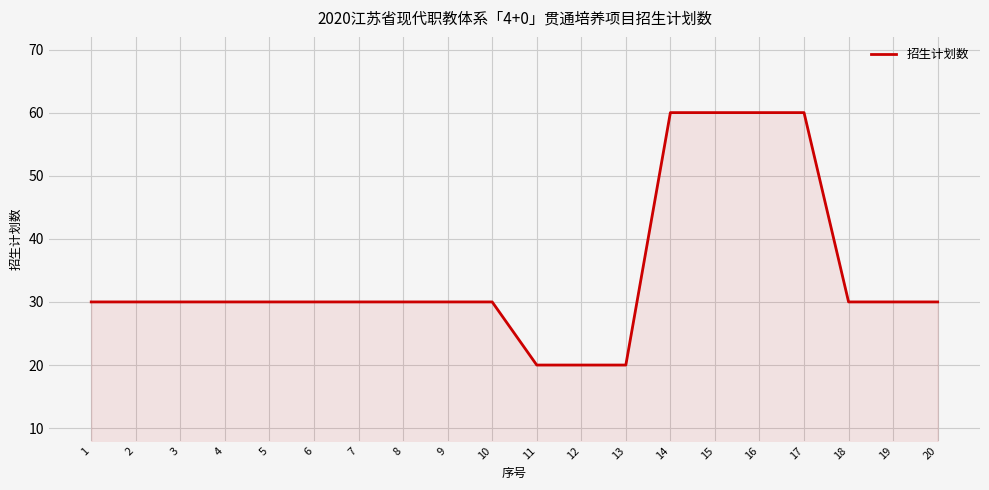

How many lines are shown in the chart?

1